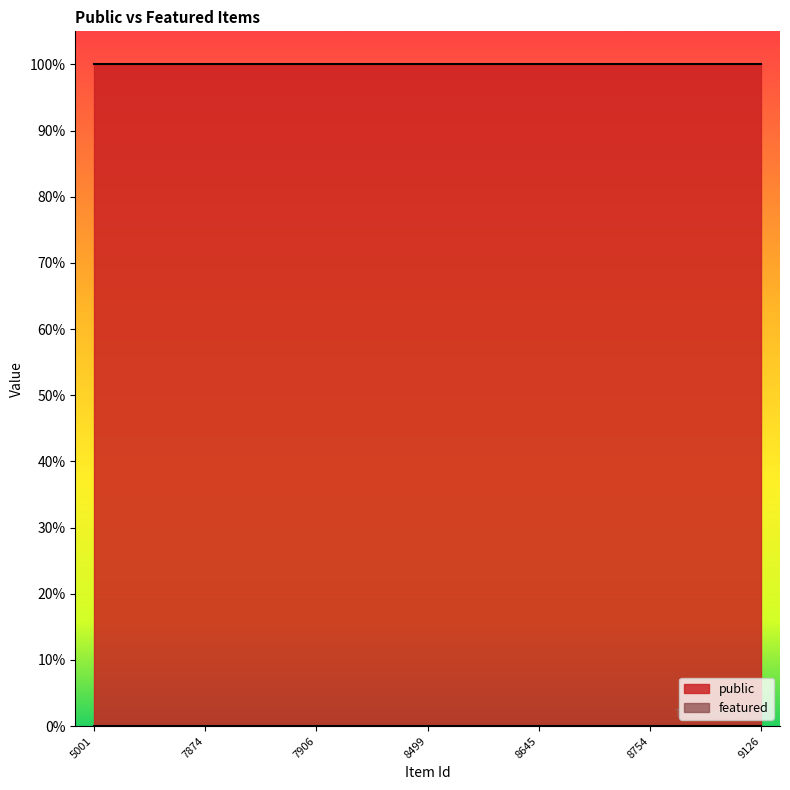

True or false: featured and public cross at least once.

False